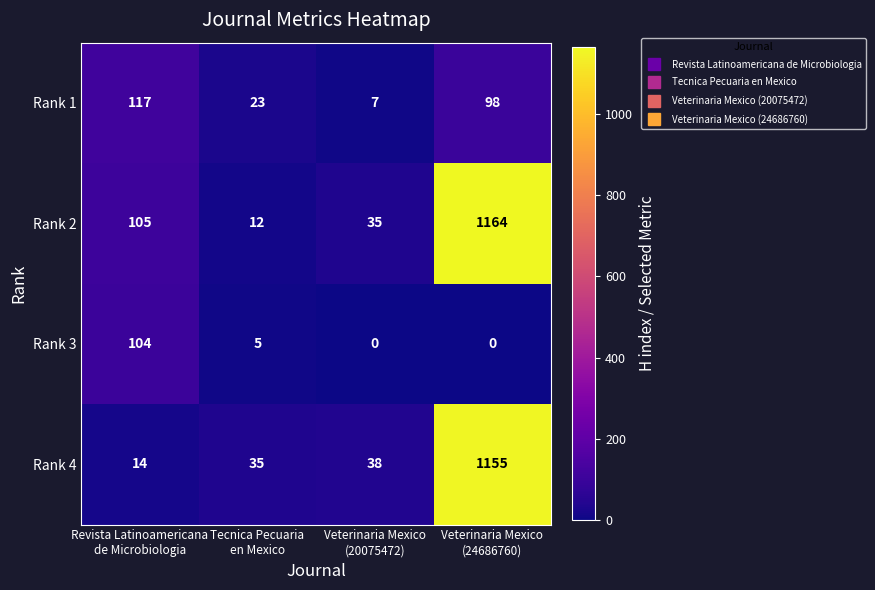

Reading right to left, list all the values displayed in this chart.

Rank 1: 98	7	23	117
Rank 2: 1164	35	12	105
Rank 3: 0	0	5	104
Rank 4: 1155	38	35	14